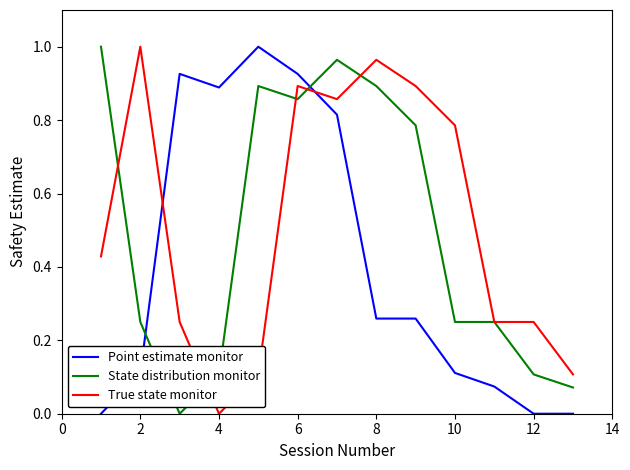

Which series ends up on top after the final intersection of True state monitor and Point estimate monitor?

True state monitor